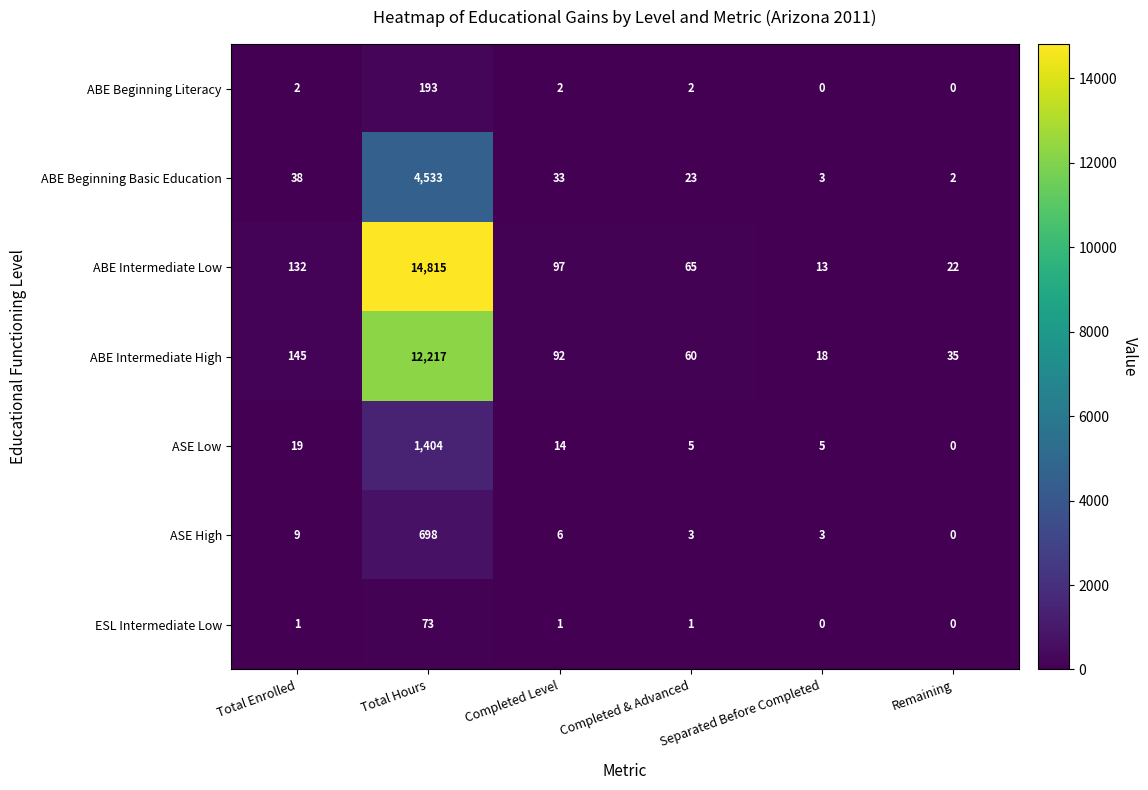

What is the greatest value displayed?

14815